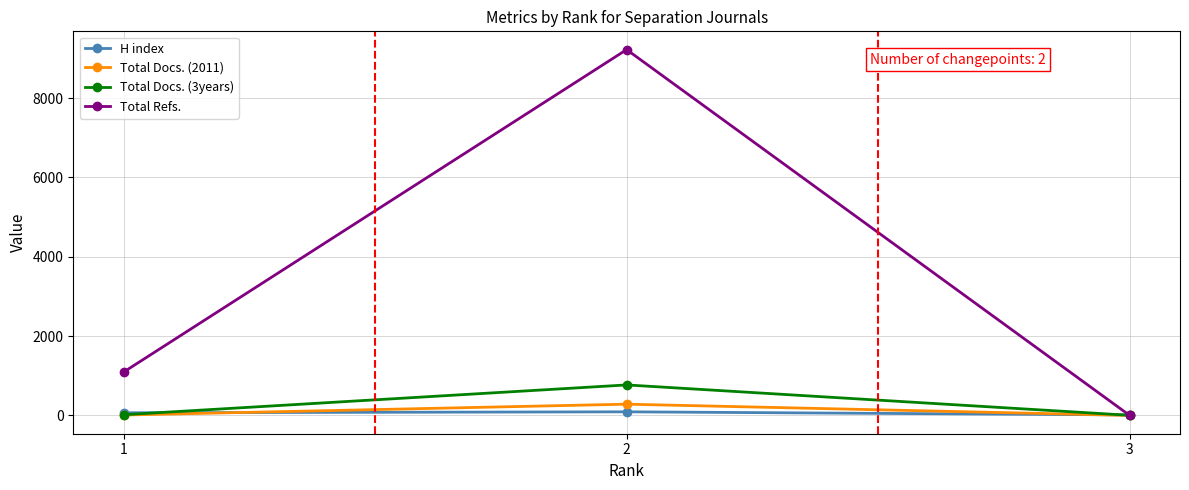

Which series changed the most between 1 and 3?

Total Refs.